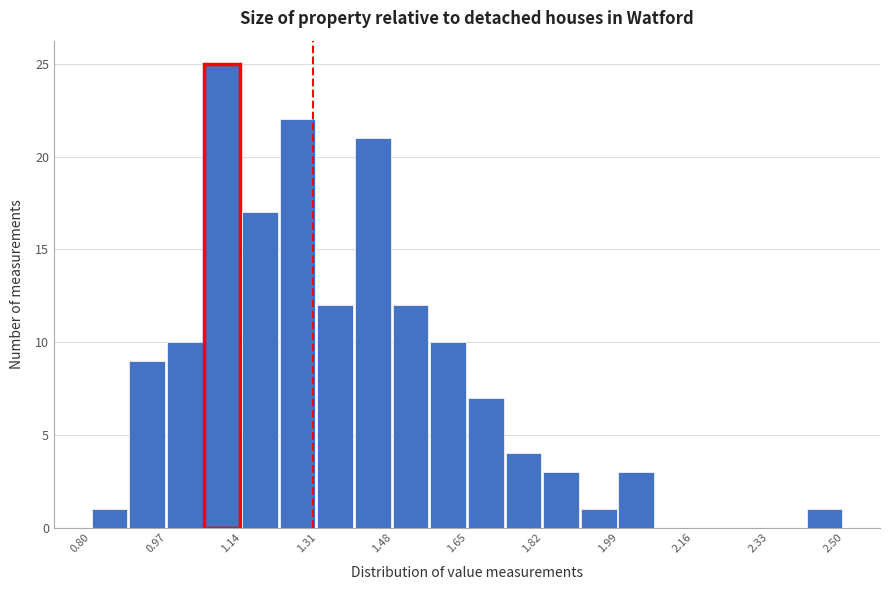

What is the height of the bar covering 1.990 to 2.075 on the x-axis? Neither the bar edges nor the heights are printed on the chart, so give them approximately, as read against the axes.

3